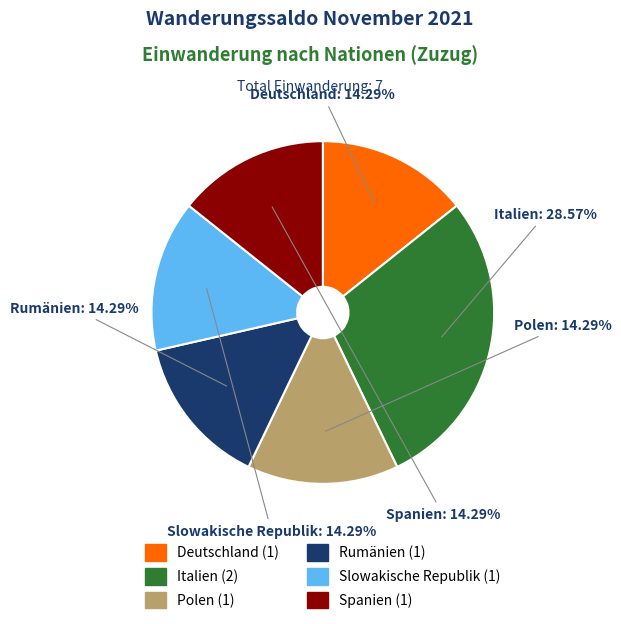

To the nearest percent, what is the average slice percentage?

17%